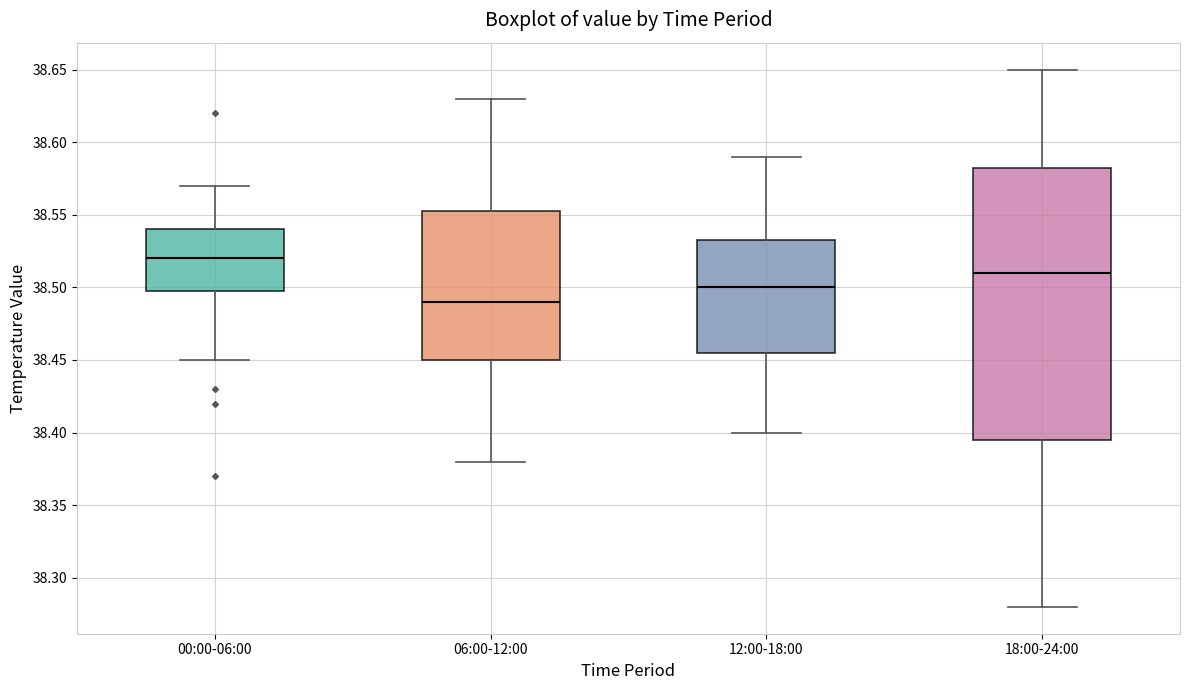

Reading left to right, transcribe this box plot: for each box, give where its median line is, the range the box spans, and where its two whiskers end, as read against the y-axis. The values are not printed on the chart, so give them approximately, as read against the axis.

00:00-06:00: median 38.520, box 38.500 to 38.540, whiskers 38.450 to 38.570
06:00-12:00: median 38.490, box 38.450 to 38.555, whiskers 38.380 to 38.630
12:00-18:00: median 38.500, box 38.455 to 38.535, whiskers 38.400 to 38.590
18:00-24:00: median 38.510, box 38.395 to 38.585, whiskers 38.280 to 38.650